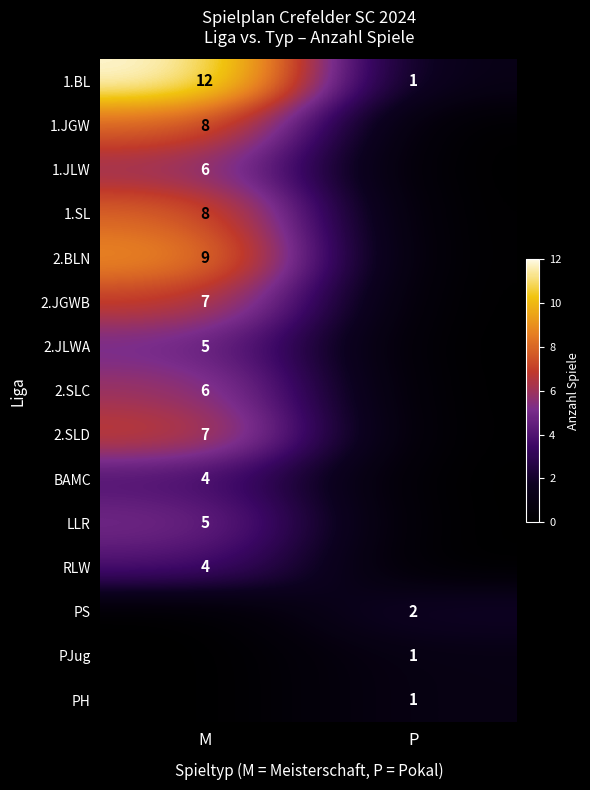

Is it true that 1.JLW equals 6 at M?

True